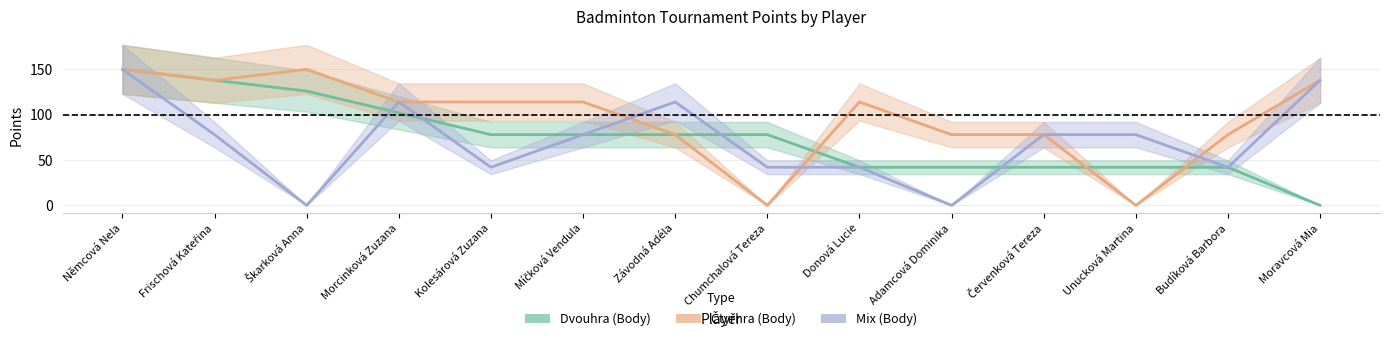

True or false: Mix (Body) has more than 2 interior local peaks.

False